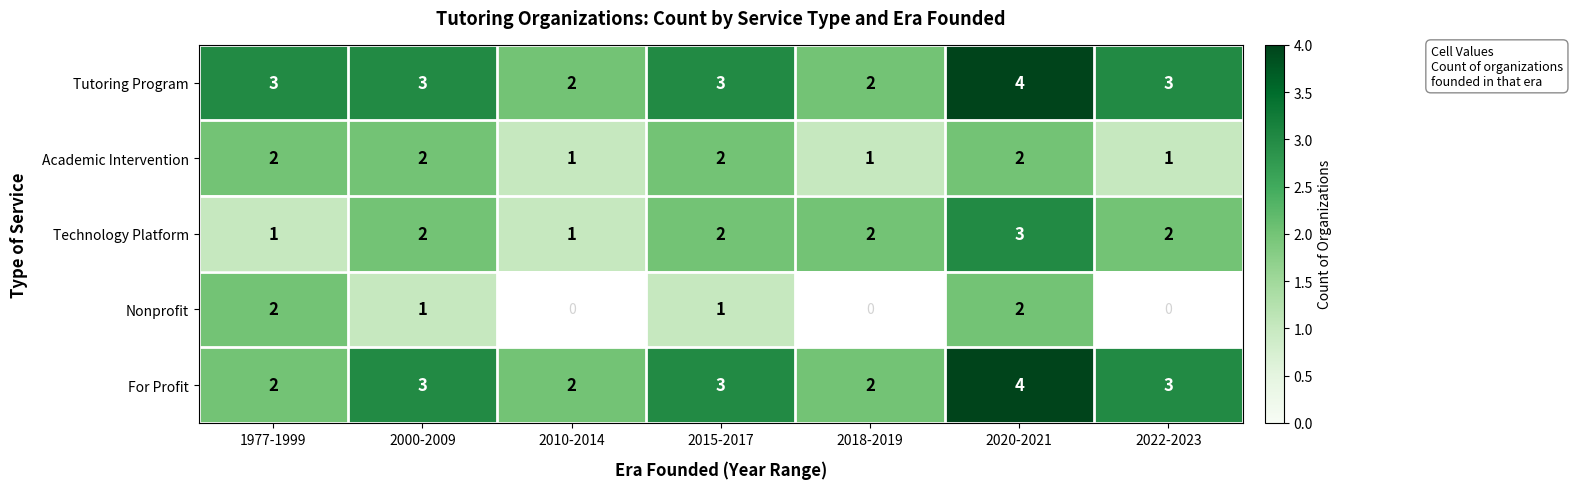

What is the spread (max minus min) of values at 1977-1999?

2